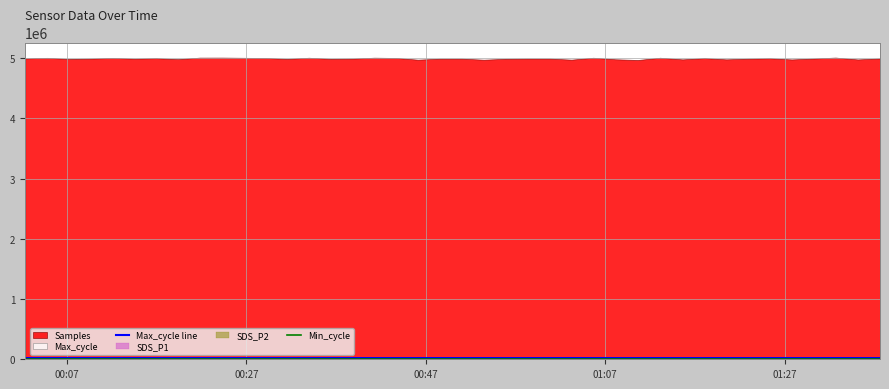

Does the chart have visible grid lines?

Yes